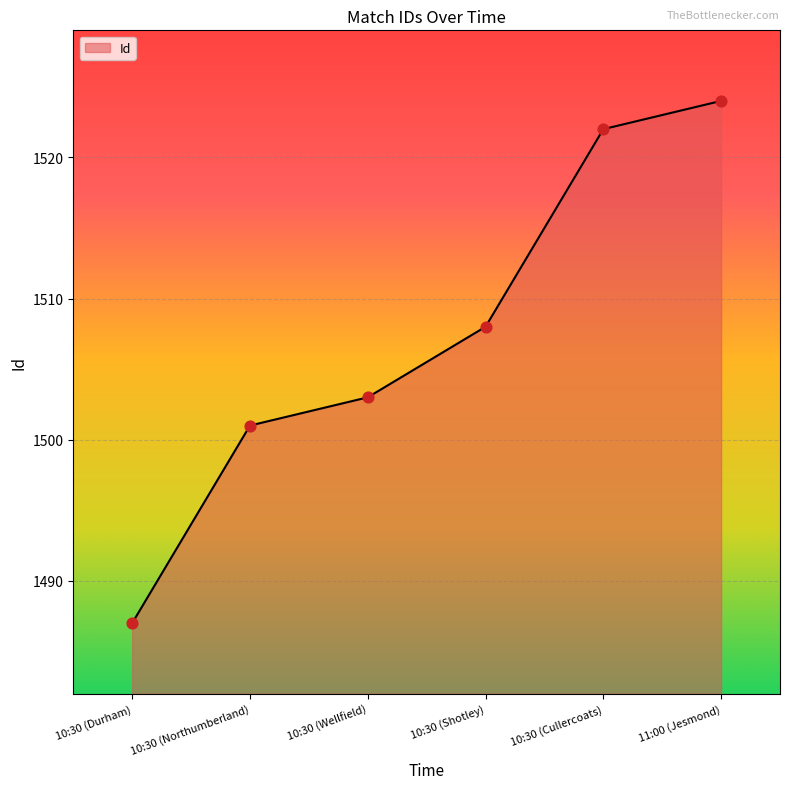

Which has a higher value, 10:30 (Durham) or 10:30 (Shotley)?

10:30 (Shotley)